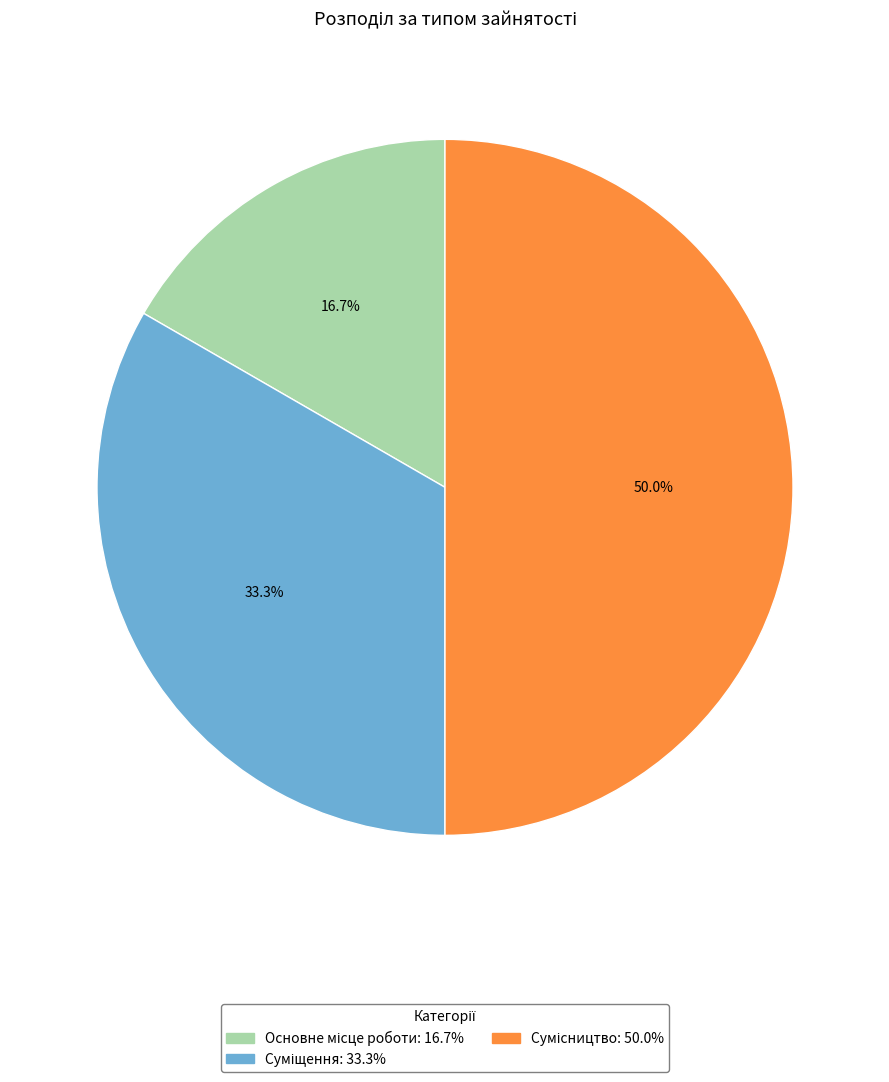

What is the largest slice in the pie chart?

Сумісництво